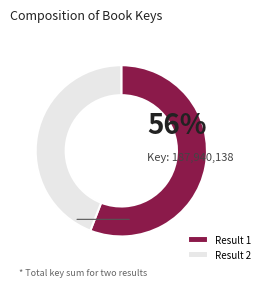

What is the ratio of the value at Result 1 to the value at Result 2?

1.3